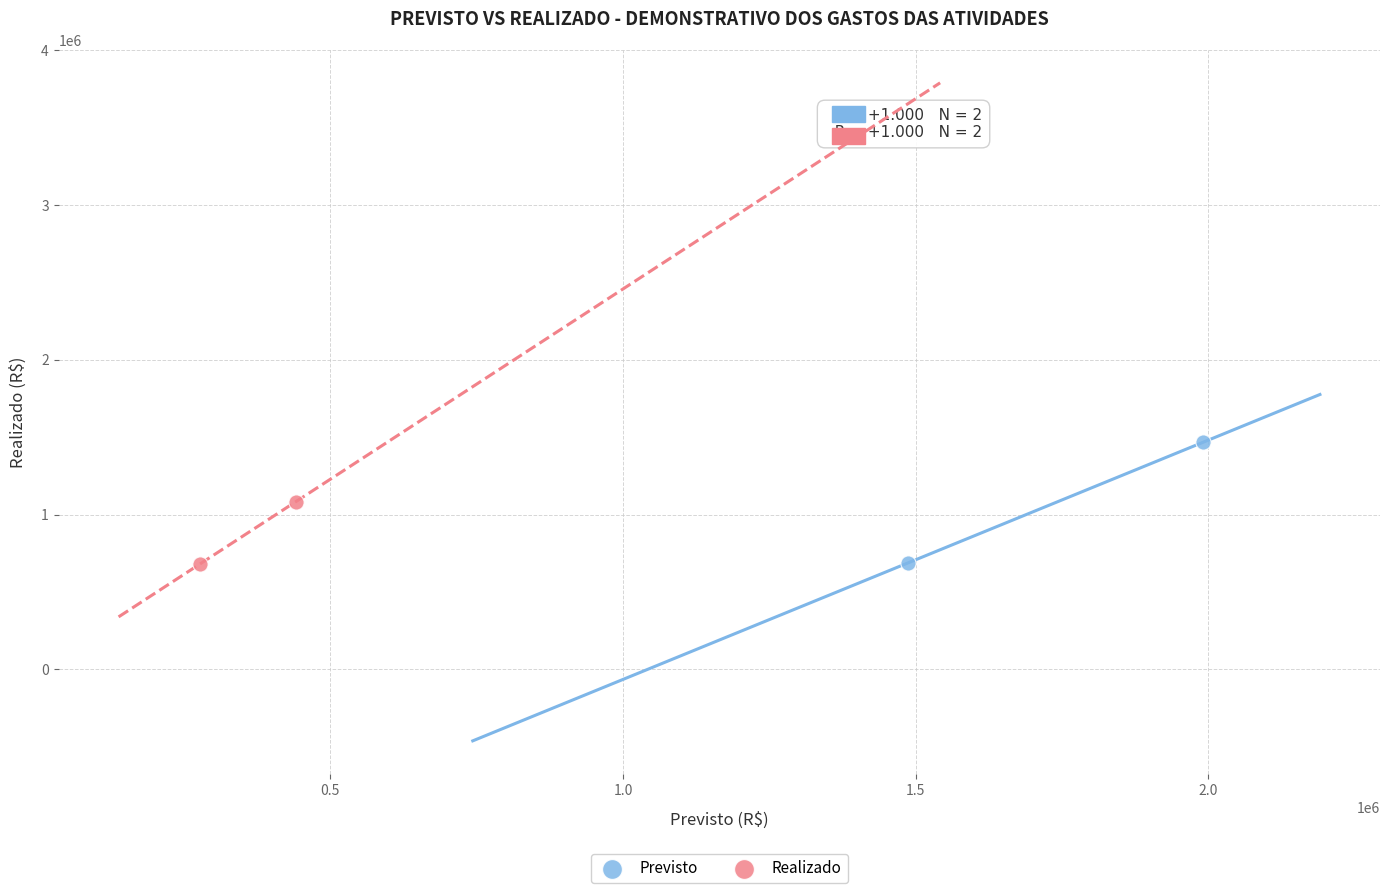

What are all the series names shown in the legend?

Previsto, Realizado